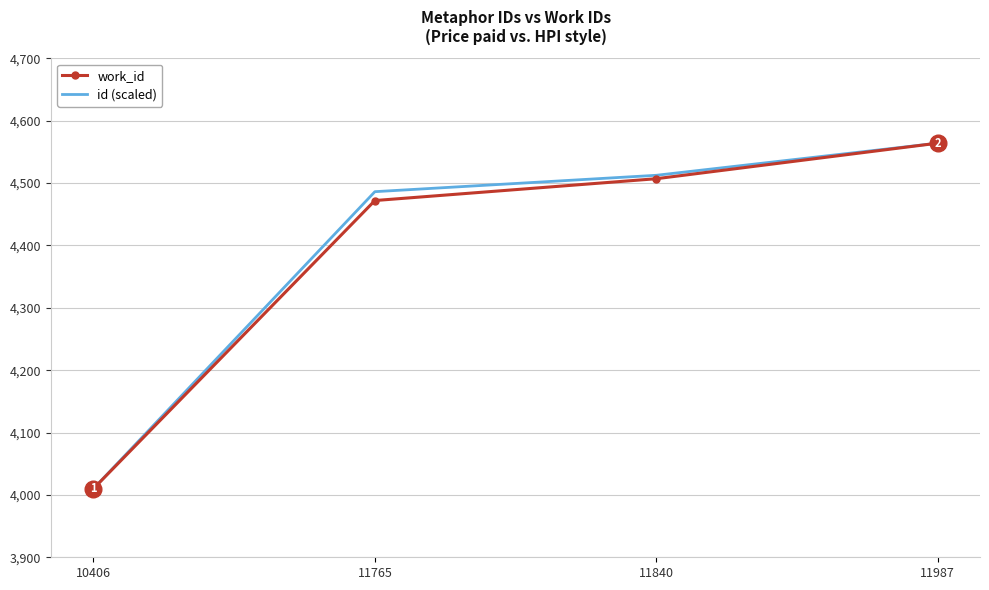

What is the difference between the maximum and minimum values in the work_id series?

554.0